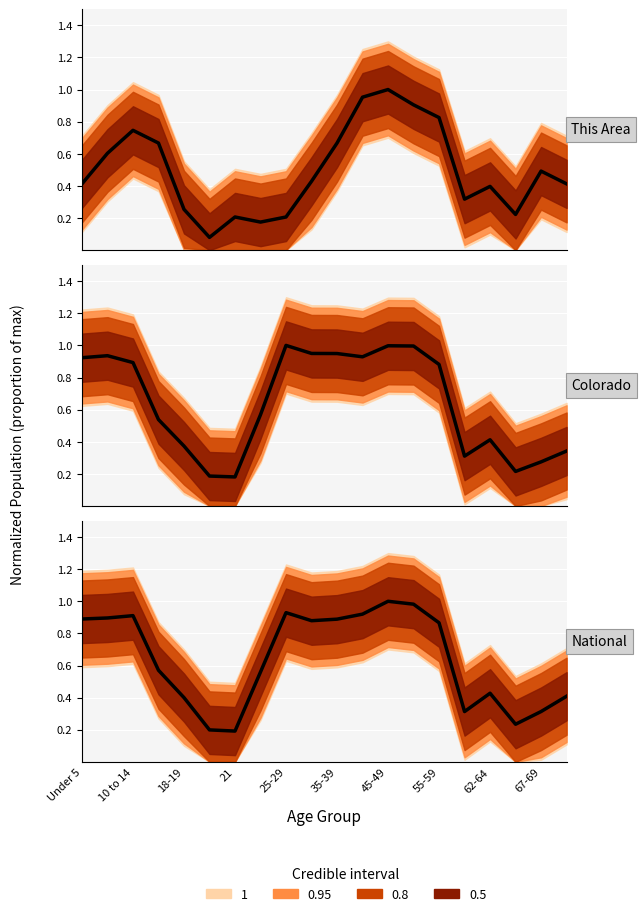

Rank the series at 35-39 from highest to lowest value.

colorado, national, this_area